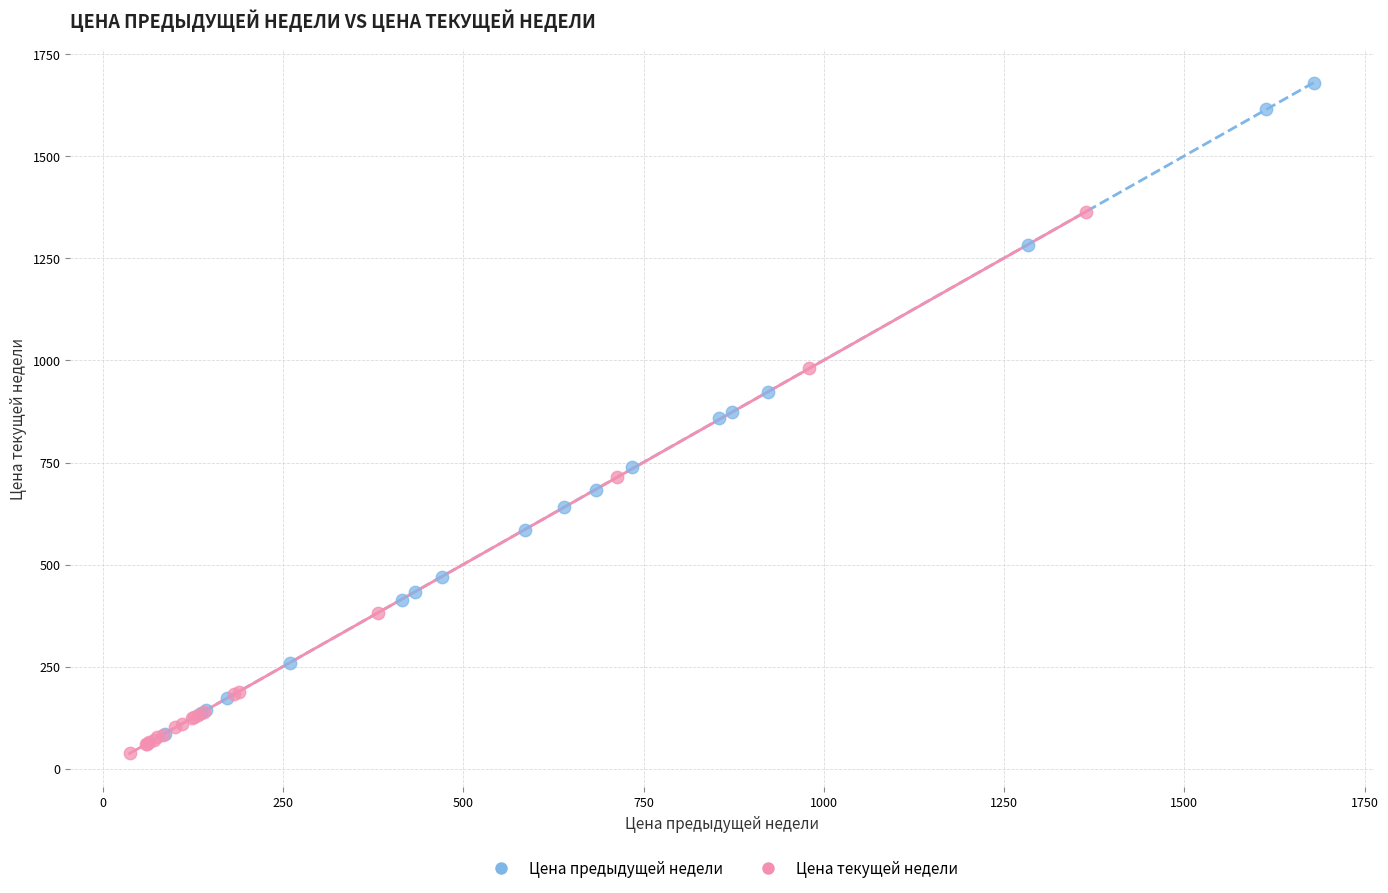

Which series has the largest Y range (max minus min)?

Цена предыдущей недели